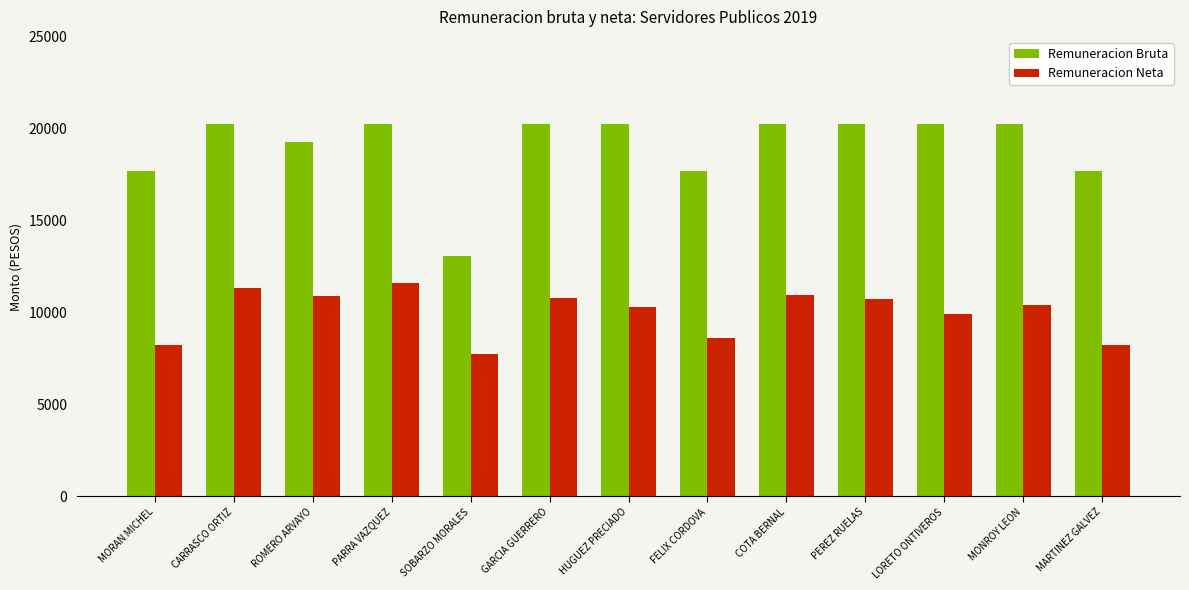

Which series has the largest range (max minus min)?

Remuneracion Bruta